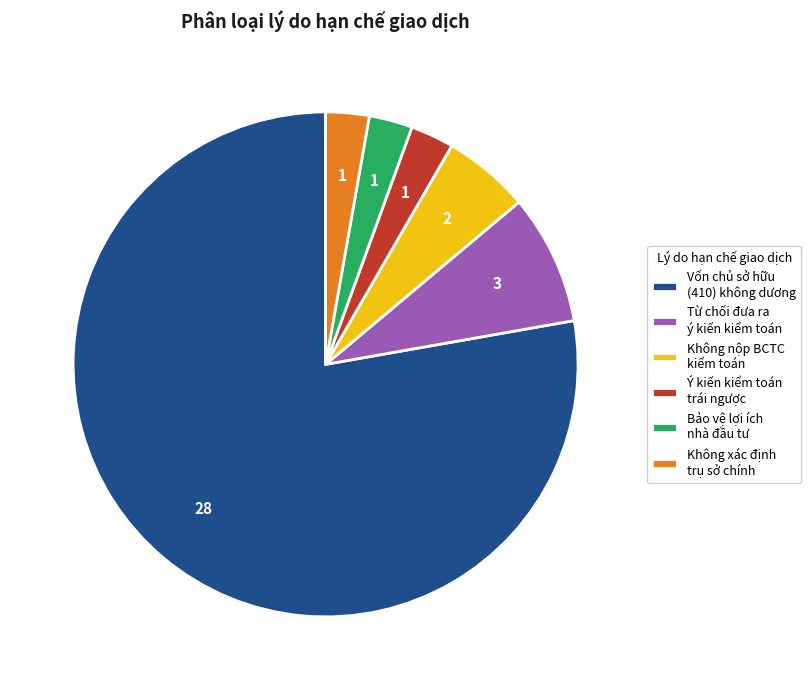

Is the sum of Không xác định trụ sở chính and Không nộp BCTC kiểm toán greater than half?

No